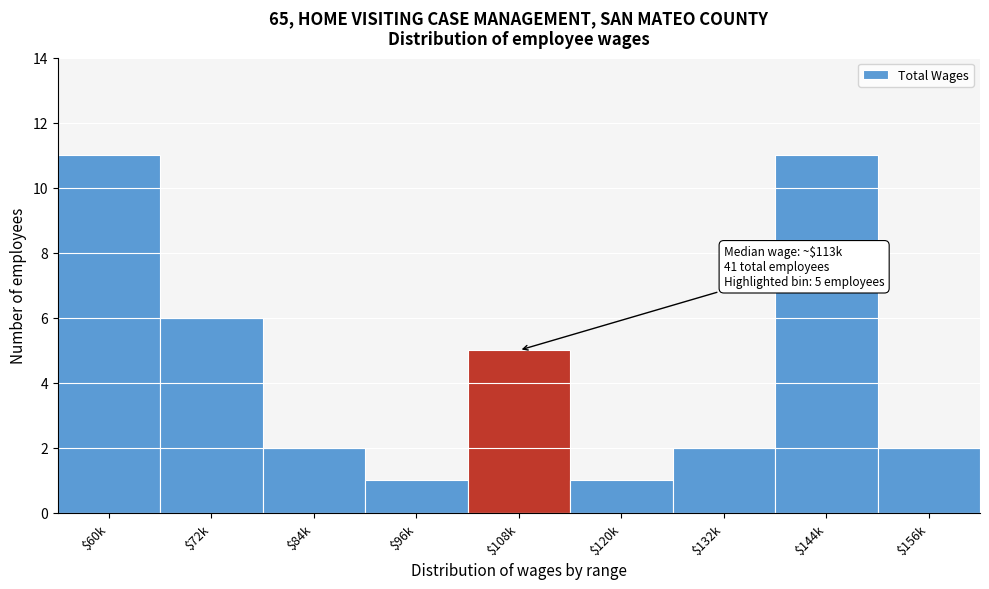

Reading left to right, list all the values displayed in this chart.

11	6	2	1	5	1	2	11	2